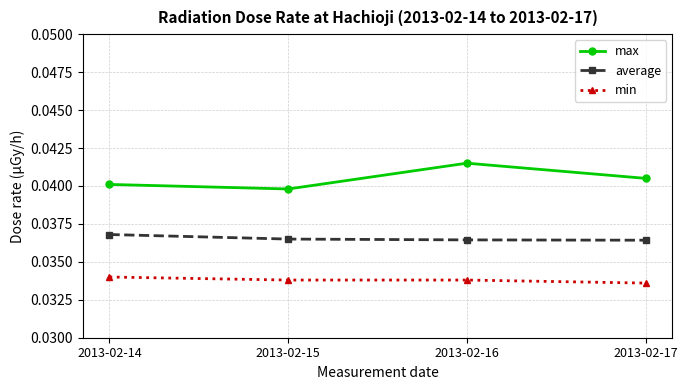

How many min values are between 0 and 1?

4